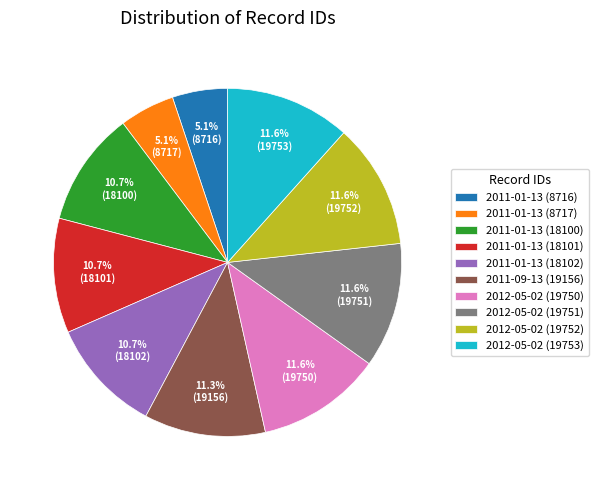

What is the ratio of the value at 2011-01-13 (18102) to the value at 2011-01-13 (8716)?

2.1